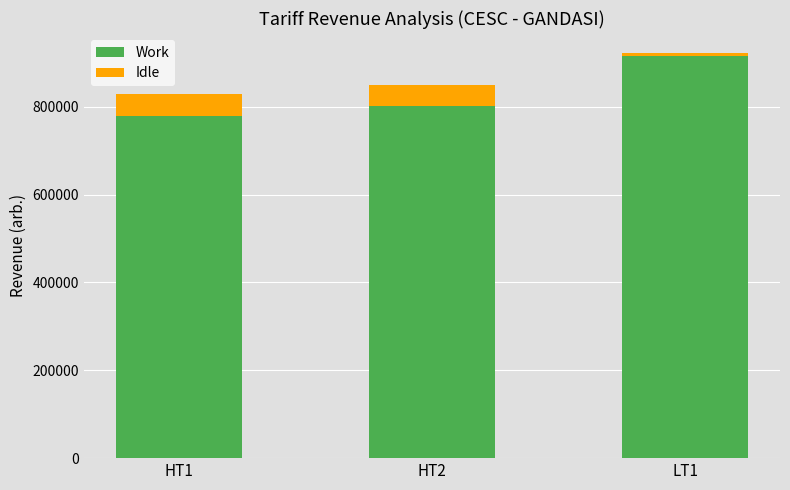

Are the bars grouped side by side (vs. stacked)?

No